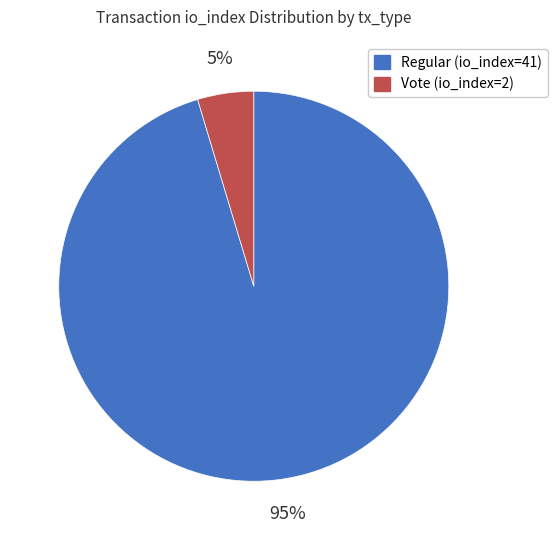

What percentage is the Vote (io_index=2) slice, to the nearest percent?

5%